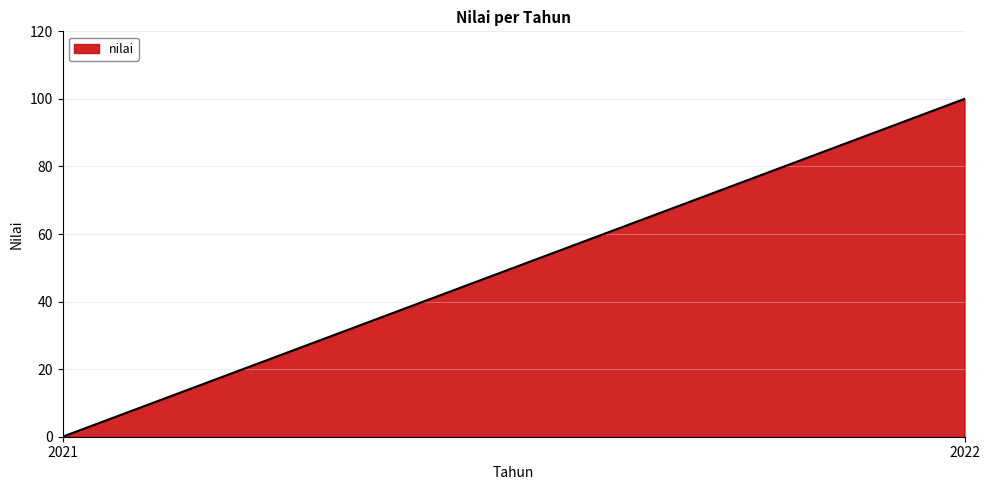

The chart shows a value of 0 at 2021. True or false?

True